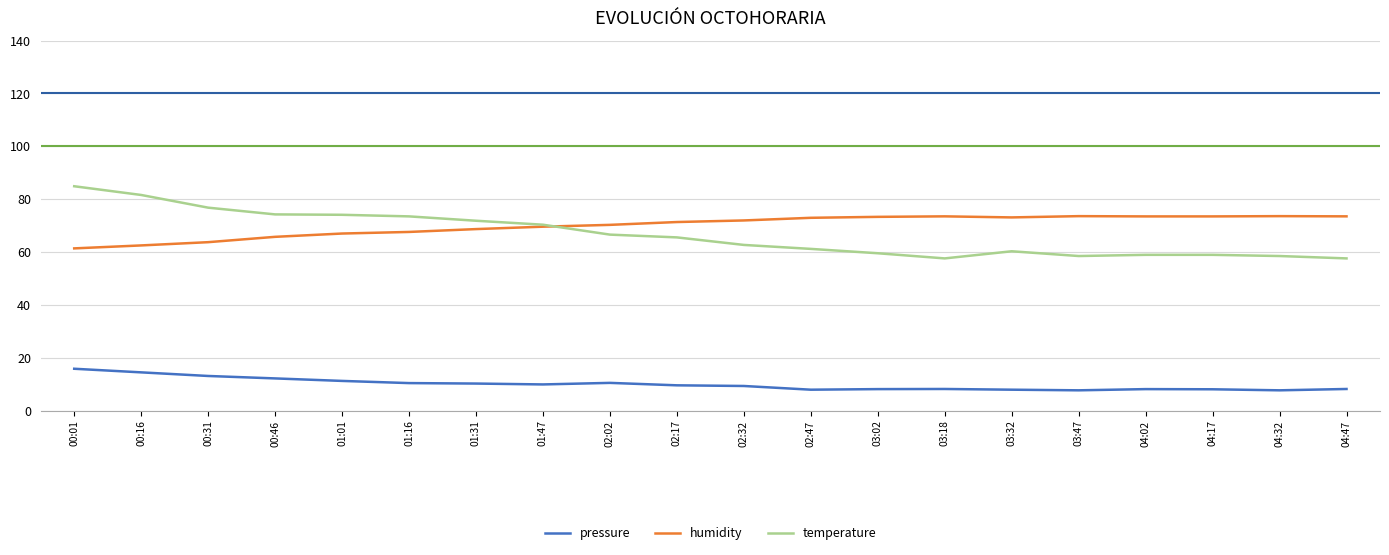

What is the approximate value of humidity at 02:32?

72.0